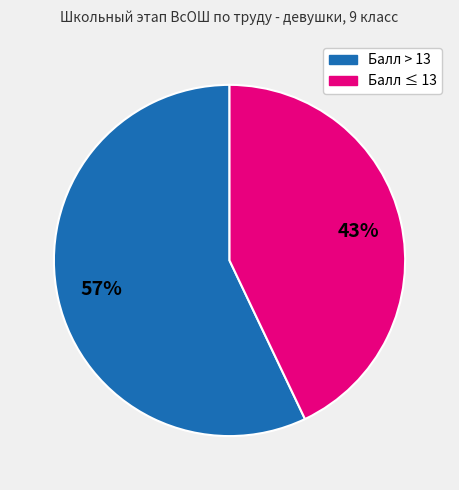

Count the number of slices in the pie.

2